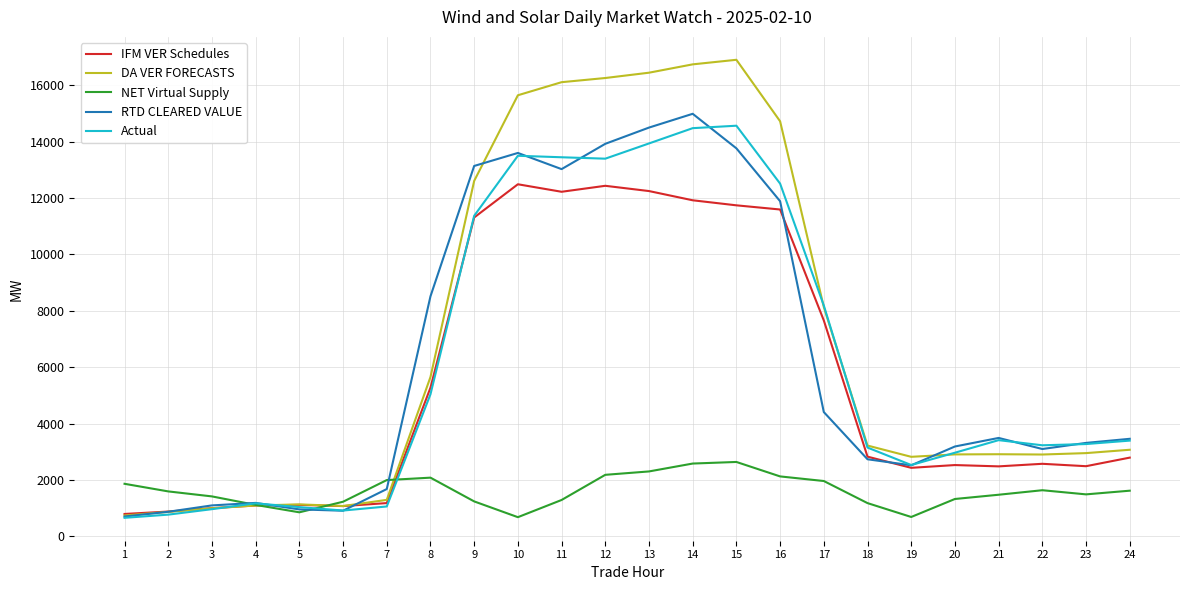

What is the difference between the highest and lowest values at 24?

1840.1